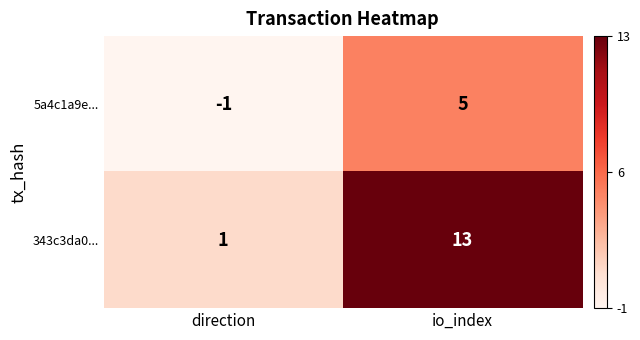

Reading left to right, what are all the values shown in this chart?

5a4c1a9e...: -1	5
343c3da0...: 1	13